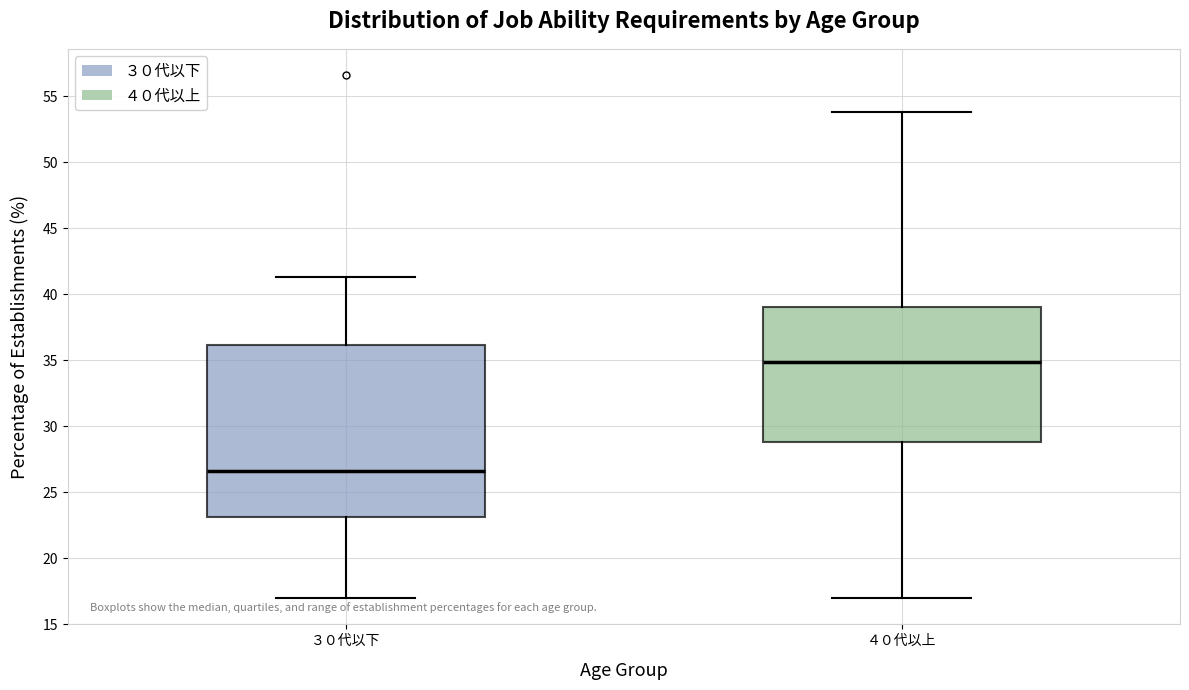

Which box is the tallest, from its lower edge to its upper edge?

３０代以下